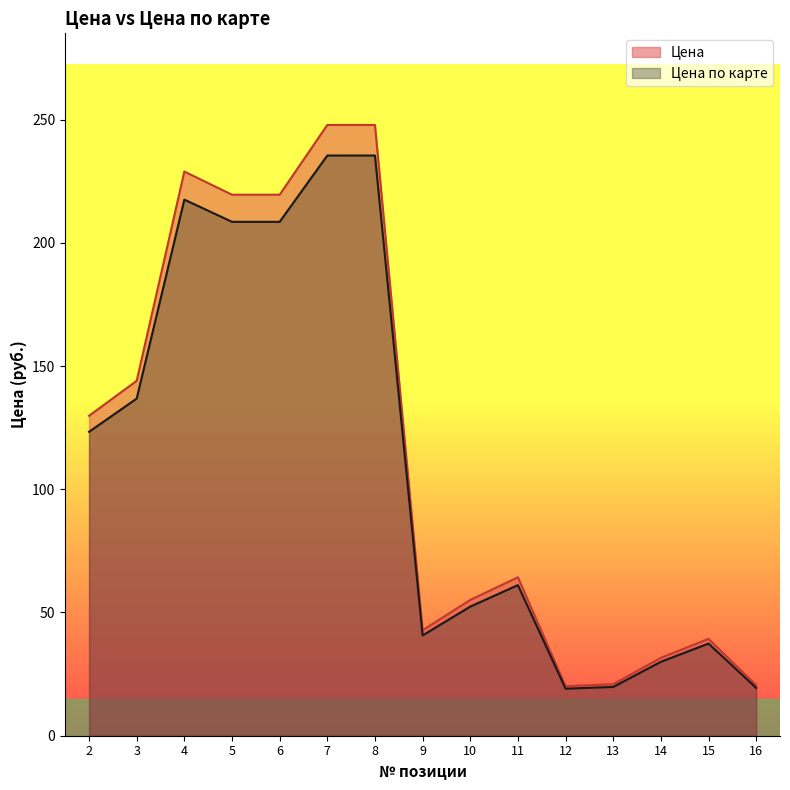

Which category has the highest value across all series?

7